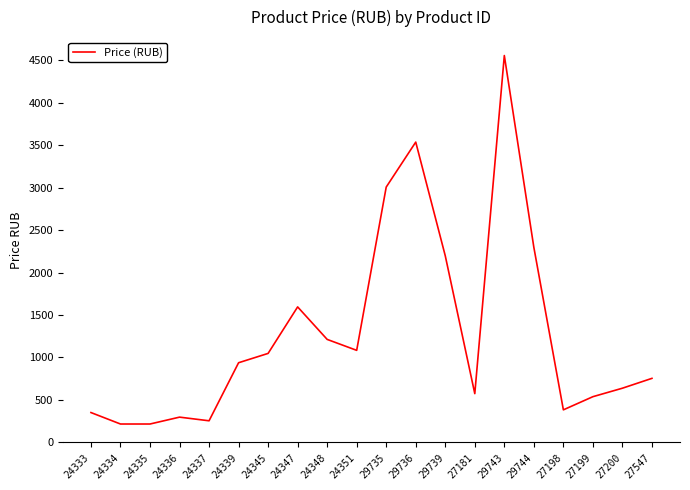

What is the difference between the values at 29736 and 24336?

3241